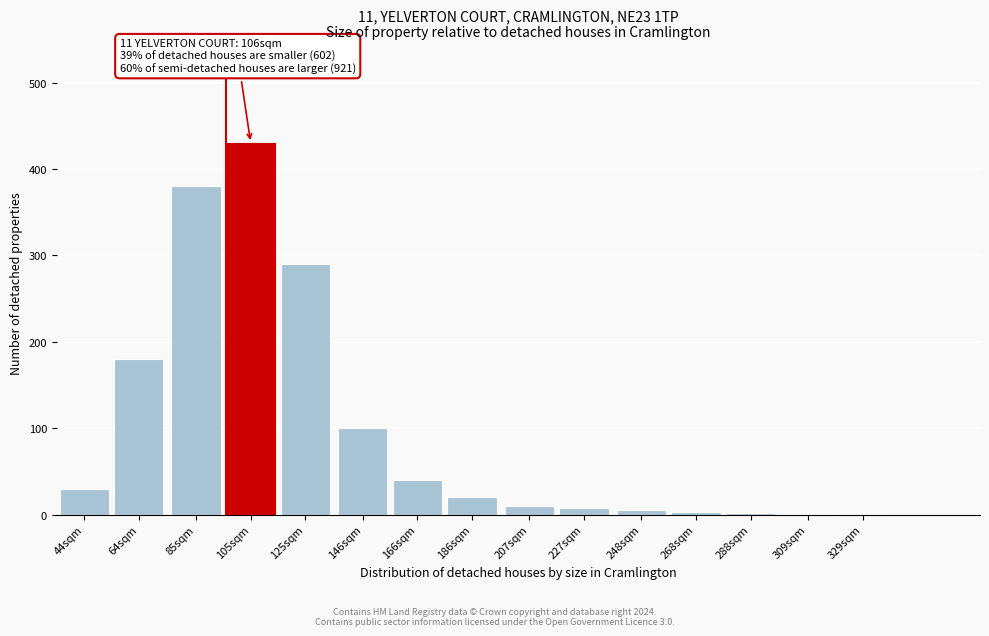

Where is the data nearest to the value 215?

64sqm